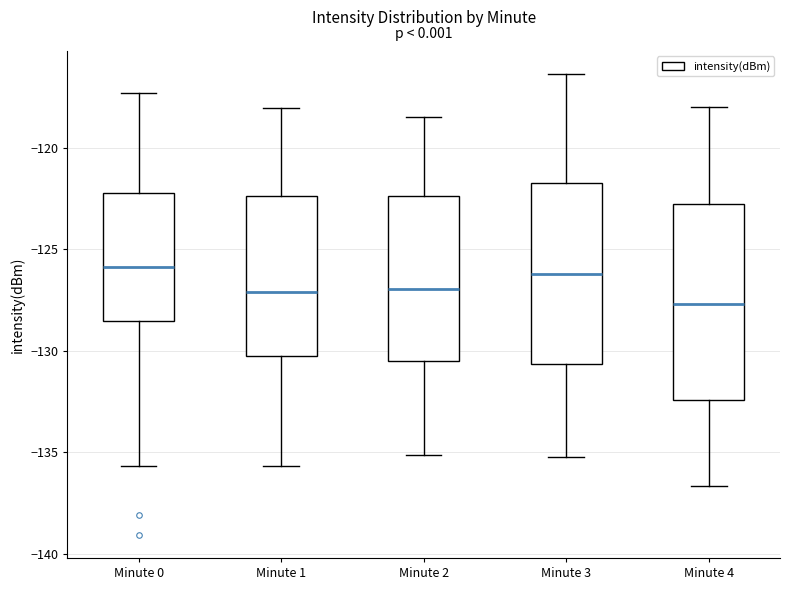

Reading left to right, transcribe this box plot: for each box, give where its median line is, the range the box spans, and where its two whiskers end, as read against the y-axis. The values are not printed on the chart, so give them approximately, as read against the axis.

Minute 0: median -126.0, box -128.5 to -122.0, whiskers -135.5 to -117.5
Minute 1: median -127.0, box -130.0 to -122.5, whiskers -135.5 to -118.0
Minute 2: median -127.0, box -130.5 to -122.5, whiskers -135.0 to -118.5
Minute 3: median -126.0, box -130.5 to -121.5, whiskers -135.0 to -116.5
Minute 4: median -127.5, box -132.5 to -123.0, whiskers -136.5 to -118.0